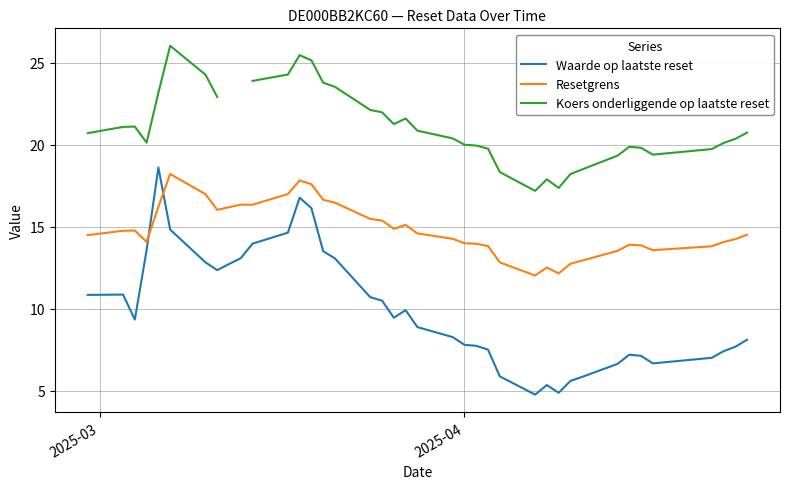

What is the maximum value for Resetgrens?

18.2